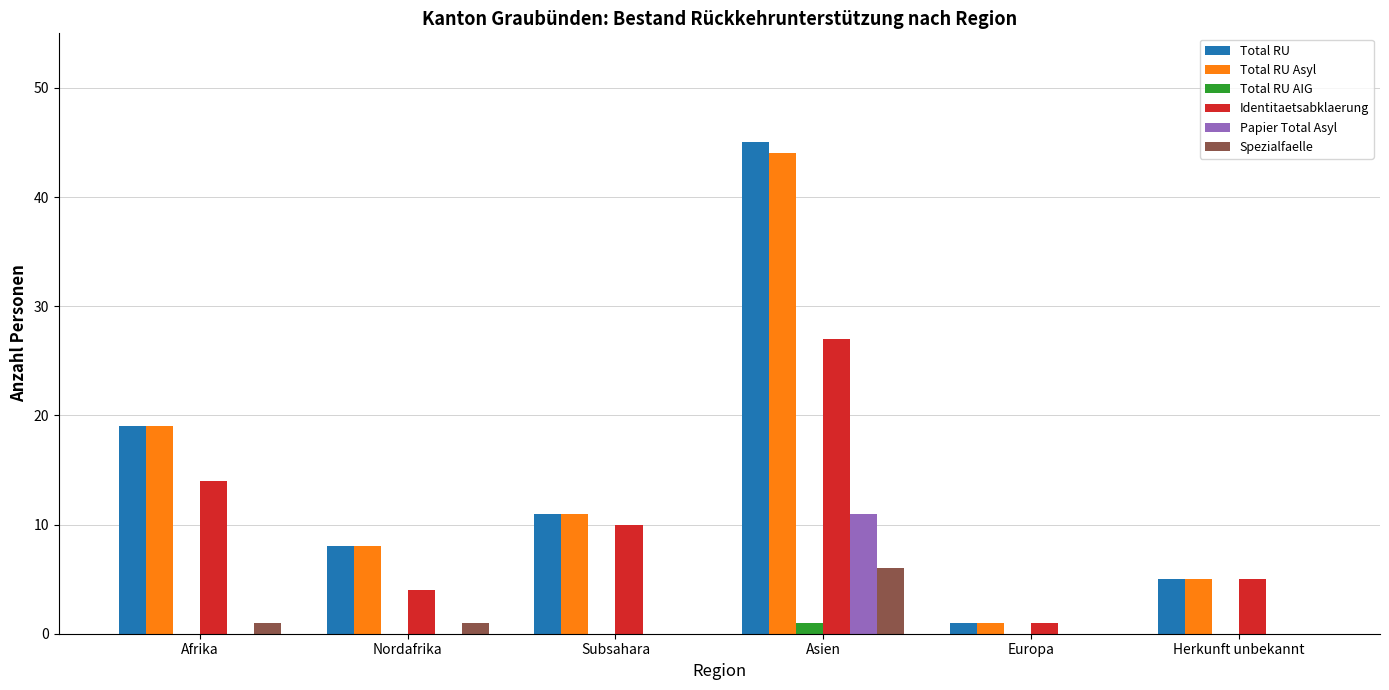

Which label corresponds to the largest value in the chart?

Asien